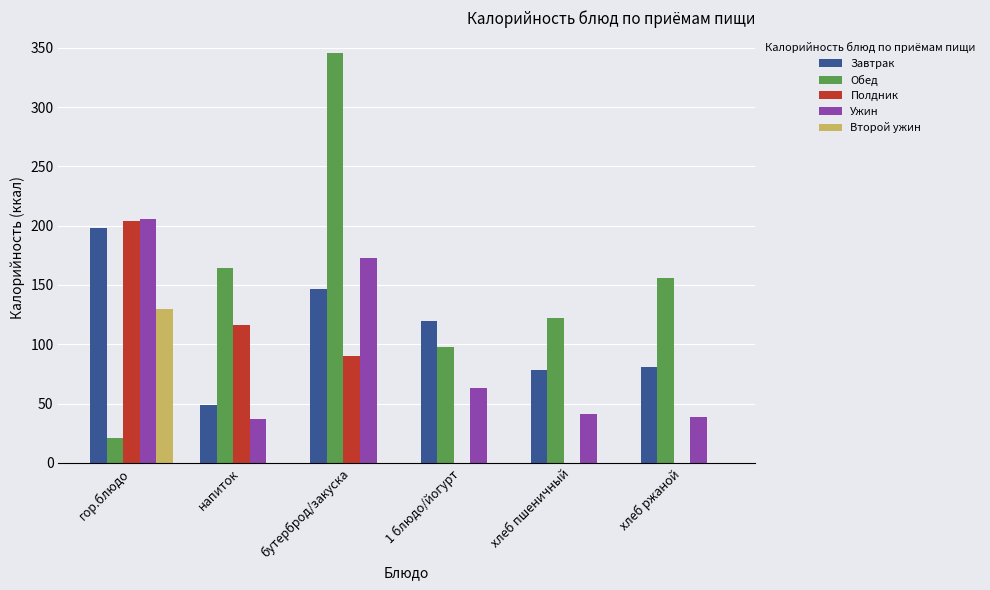

True or false: Обед has a value of 156 at хлеб ржаной.

True